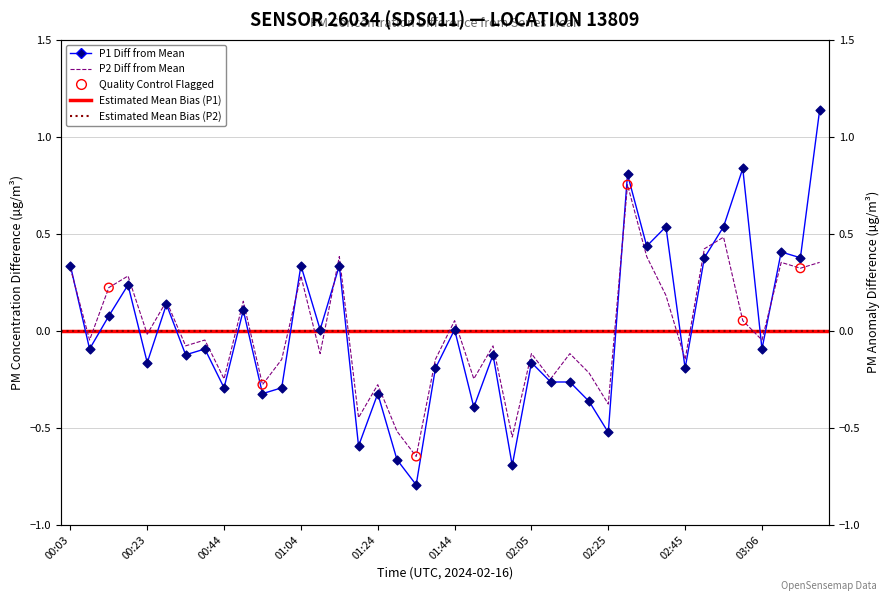

Which series has the largest Y range (max minus min)?

P1